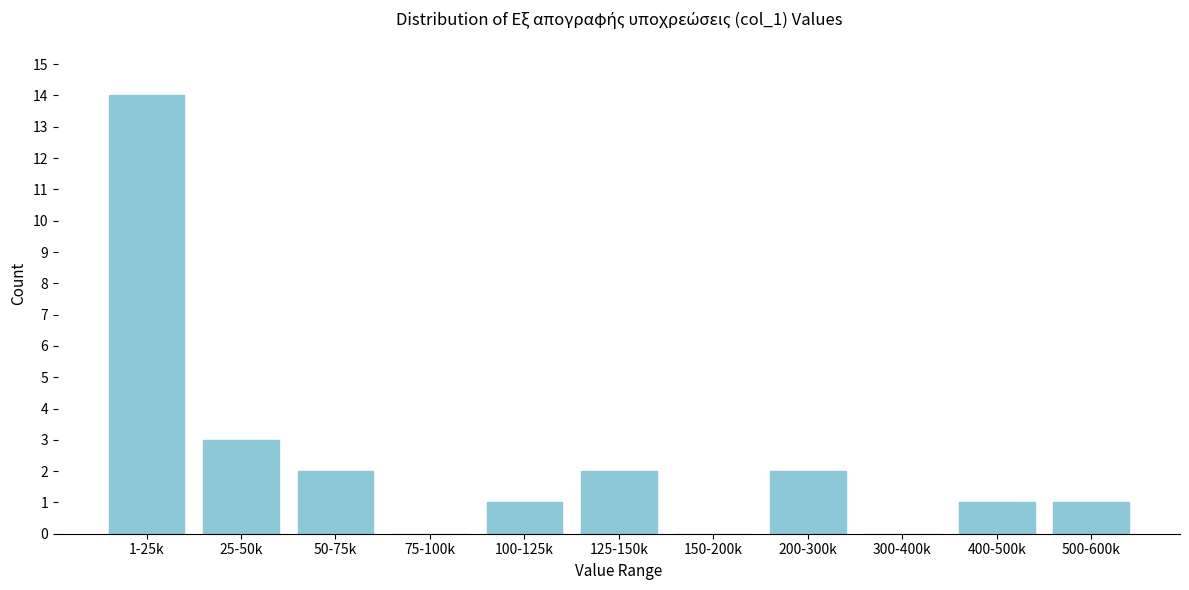

Reading left to right, extract all data points from this chart.

1-25k=14	25-50k=3	50-75k=2	75-100k=0	100-125k=1	125-150k=2	150-200k=0	200-300k=2	300-400k=0	400-500k=1	500-600k=1